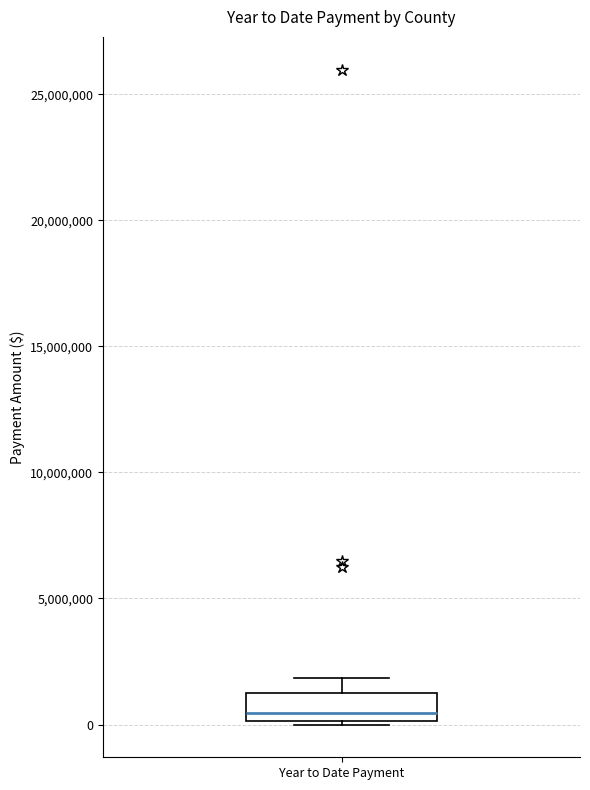

Where is the upper edge of the box for Year to Date Payment on the y-axis? The values are not printed on the chart, so give them approximately, as read against the axis.

1000000